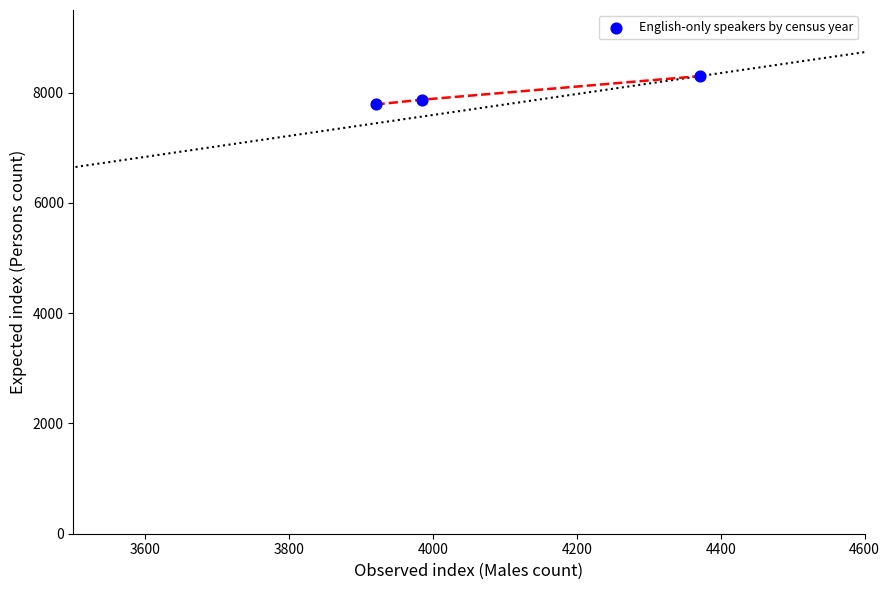

What is the range of Y values (max minus min)?

514